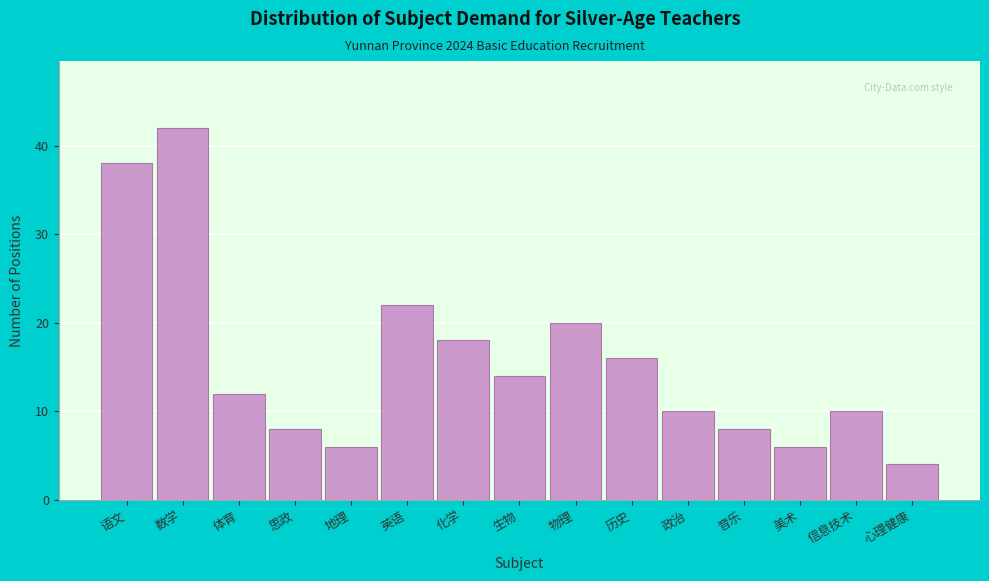

Reading left to right, list all the values displayed in this chart.

语文=38	数学=42	体育=12	思政=8	地理=6	英语=22	化学=18	生物=14	物理=20	历史=16	政治=10	音乐=8	美术=6	信息技术=10	心理健康=4